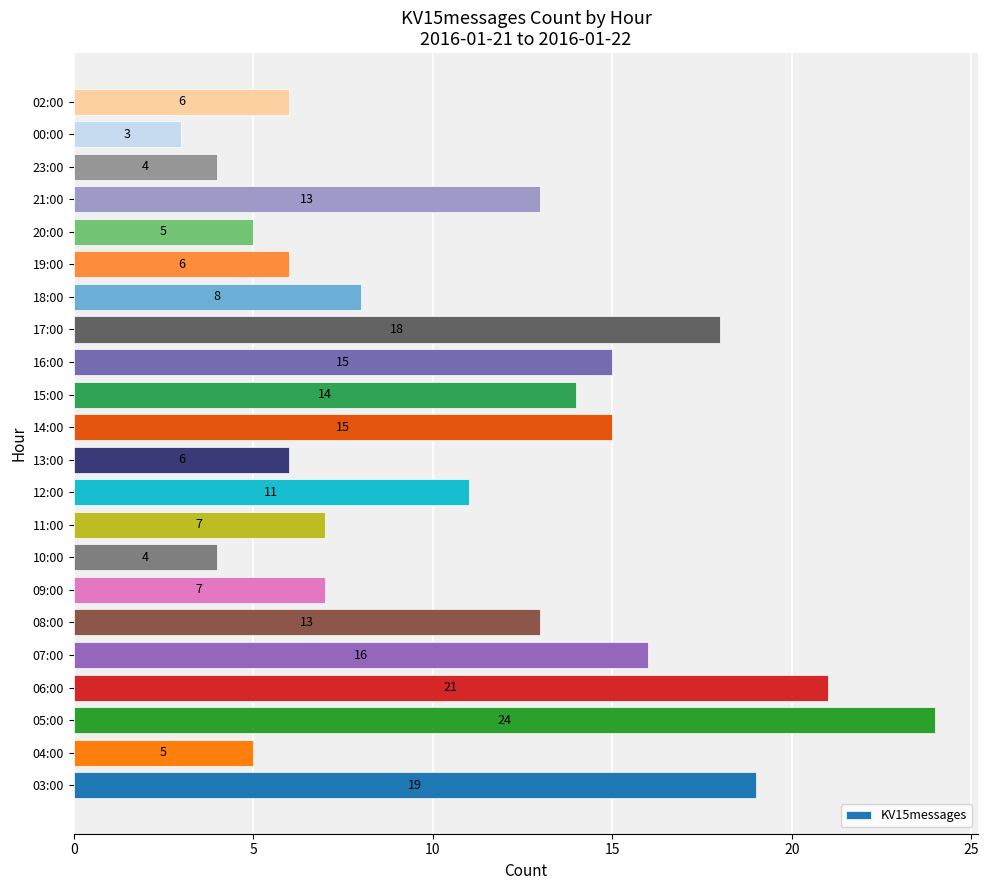

Is it true that the value at 04:00 is 8?

False